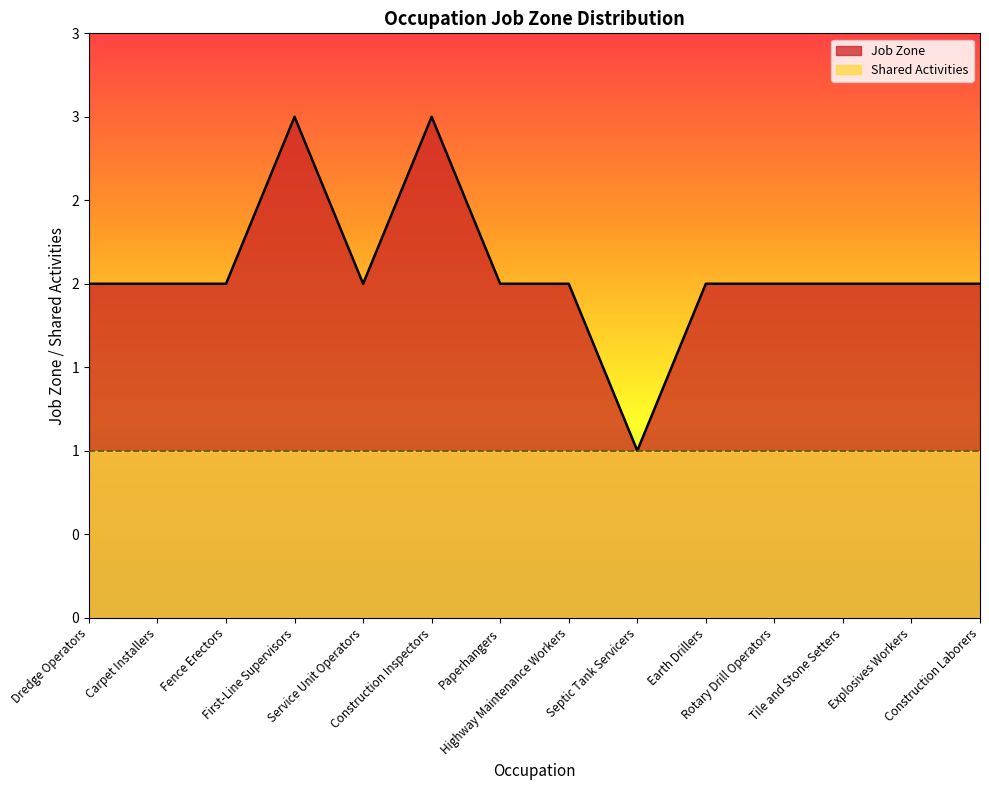

How many values are below 2?

1